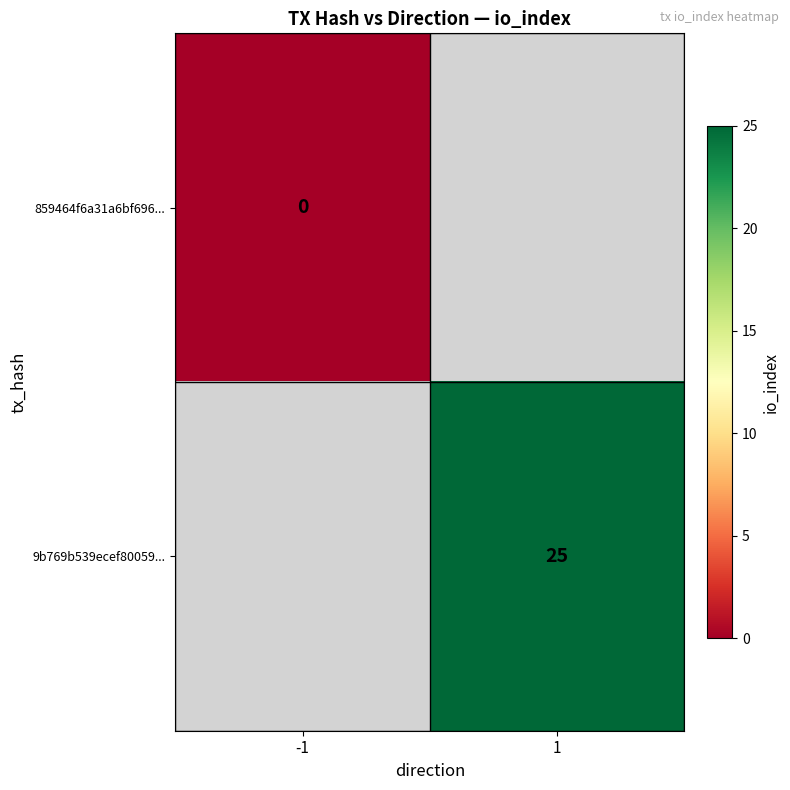

What is the greatest value displayed?

25.0